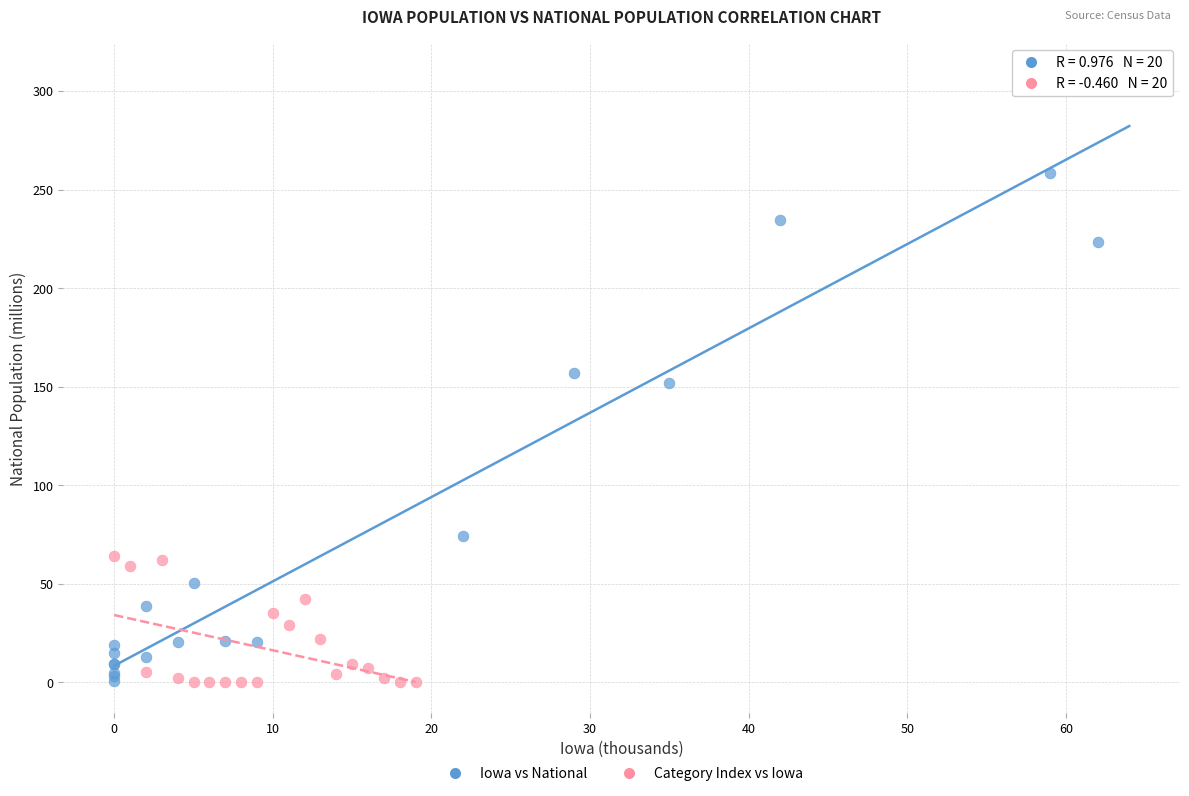

Which series has the largest Y range (max minus min)?

Iowa vs National